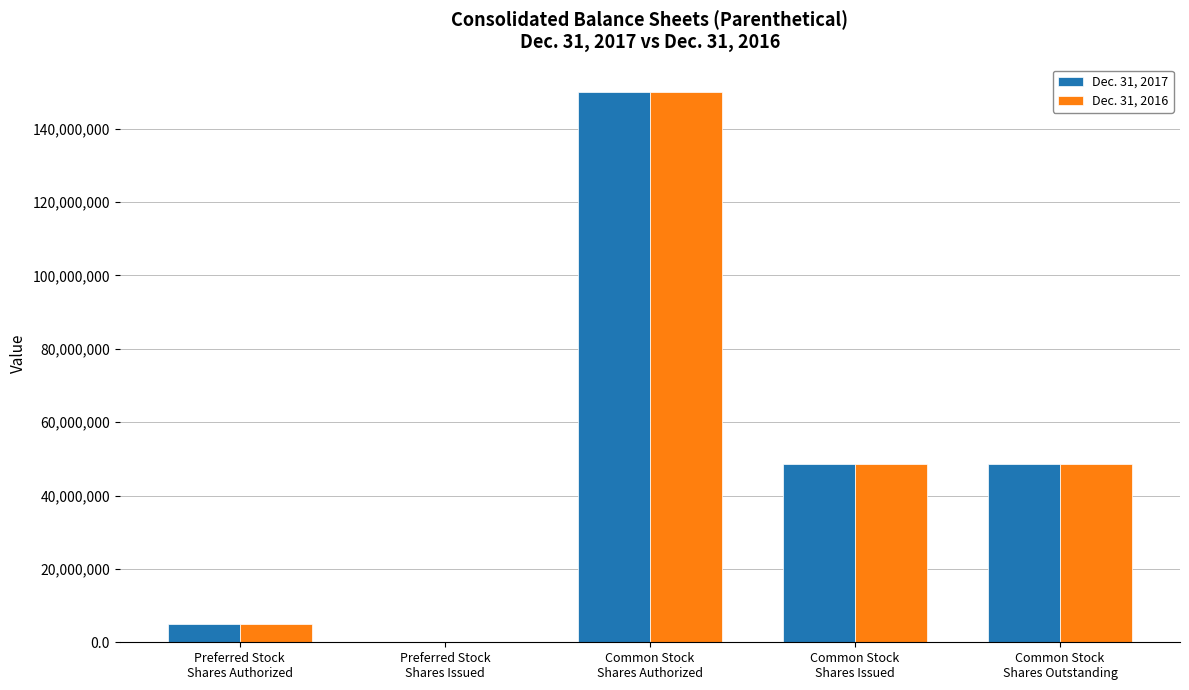

Which label corresponds to the largest value in the chart?

Common Stock
Shares Authorized